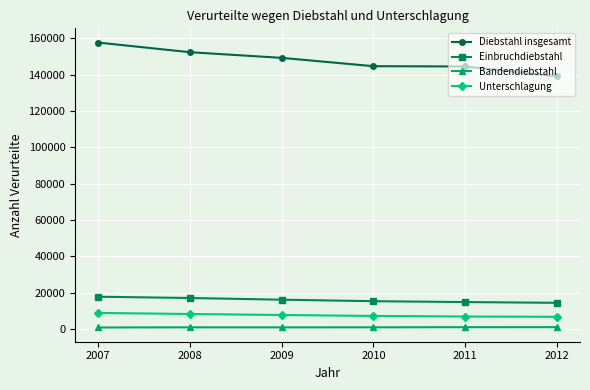

What are all the series names shown in the legend?

Diebstahl insgesamt, Einbruchdiebstahl, Bandendiebstahl, Unterschlagung